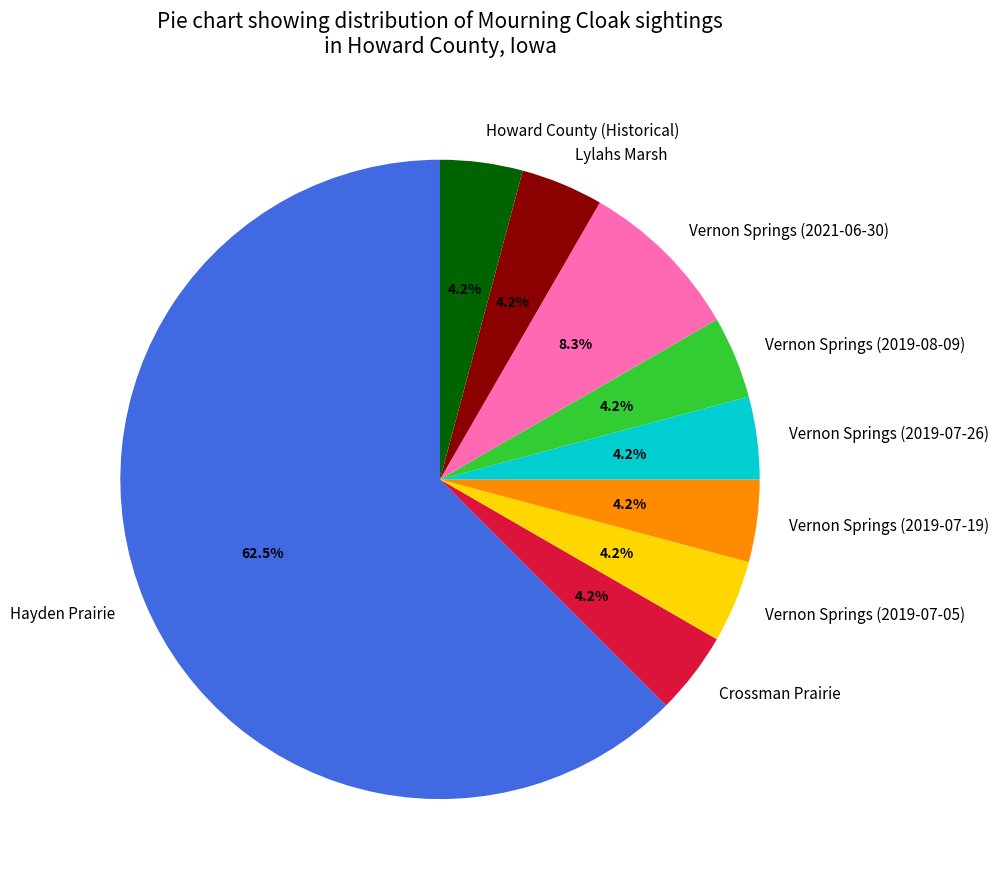

Which slice represents more than half of the pie?

Hayden Prairie